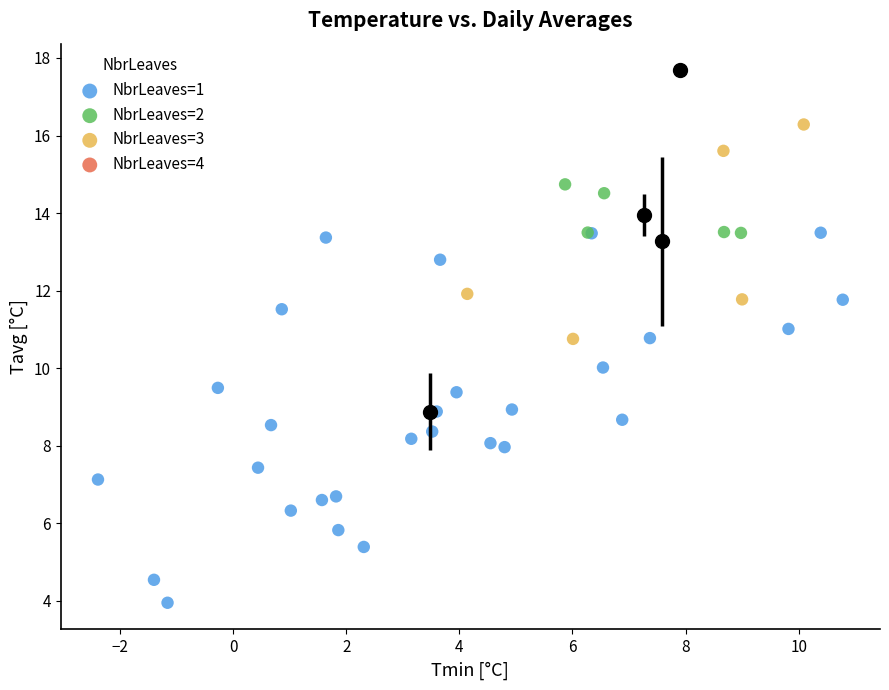

What are all the series names shown in the legend?

NbrLeaves=1, NbrLeaves=2, NbrLeaves=3, NbrLeaves=4